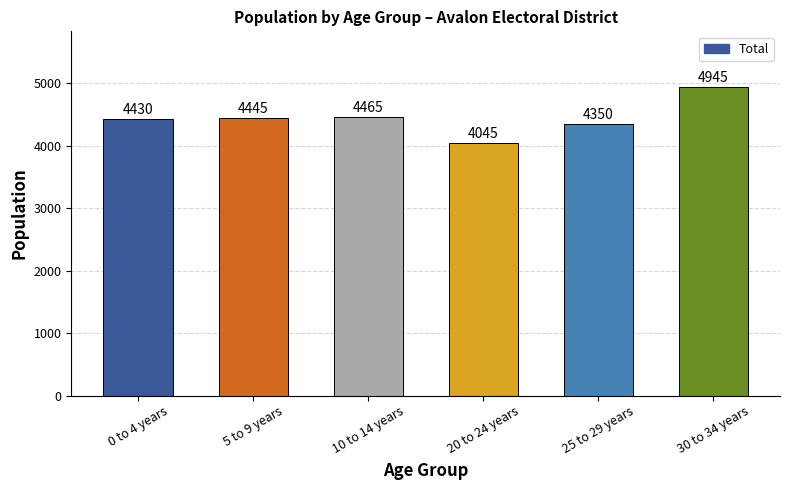

What is the value of the 1st bar from the left?

4430